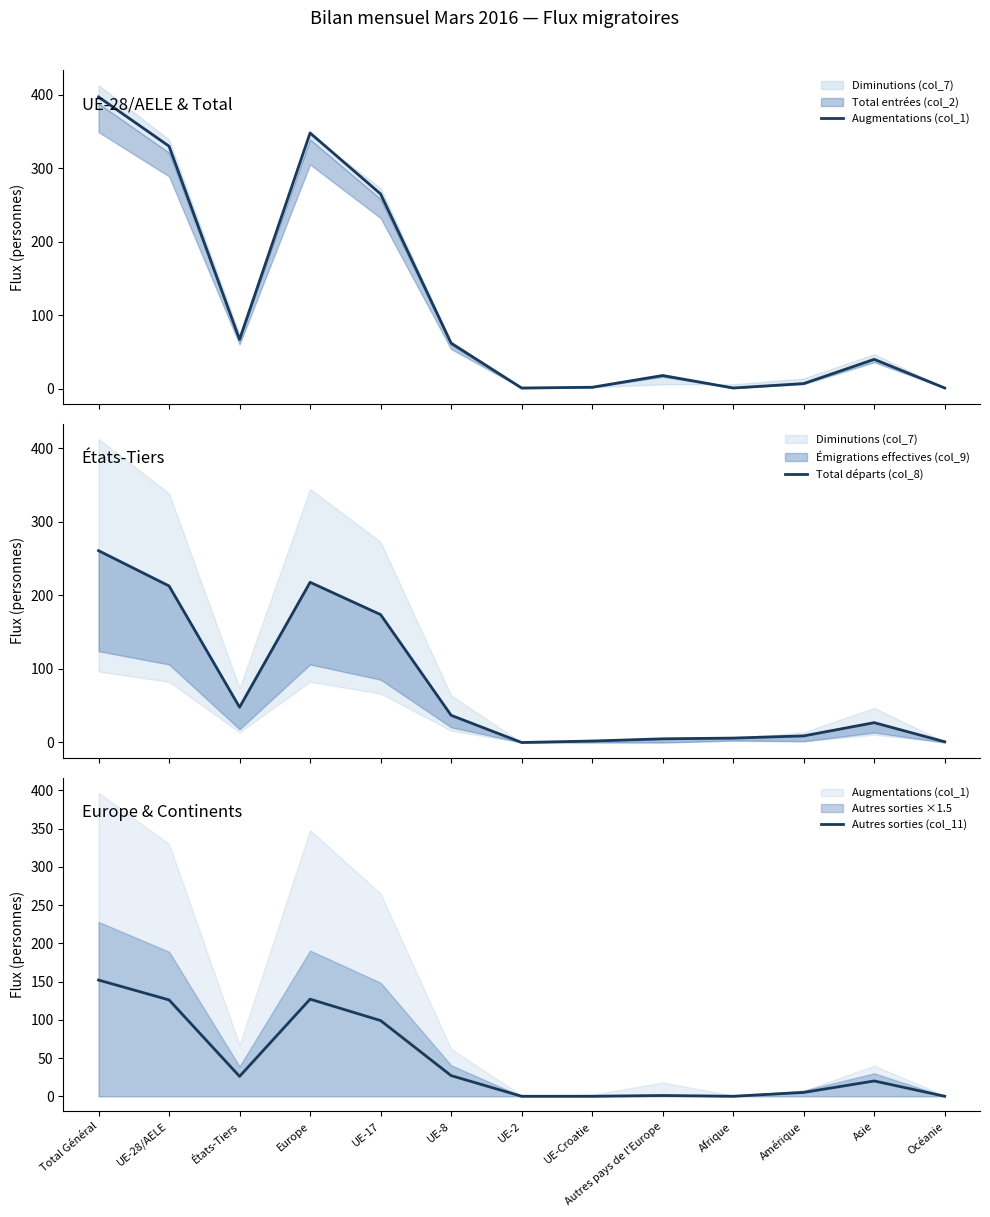

What is the value of the Augmentations (col_1) point at the 4th from the left?

348